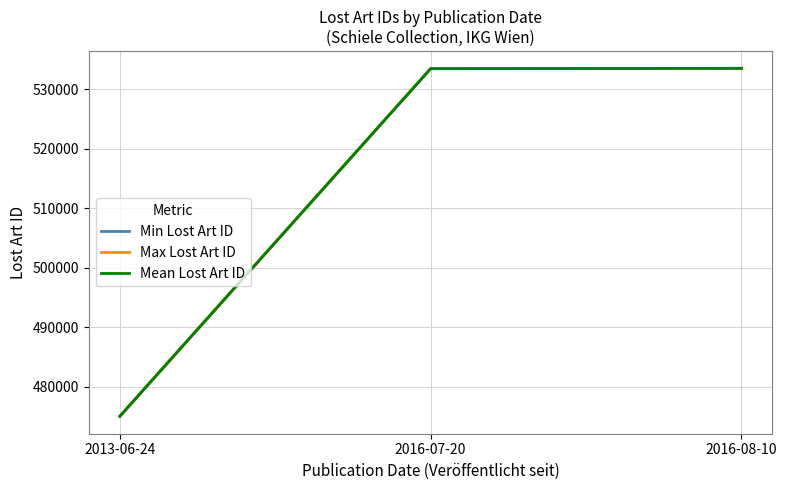

What is the difference between the Max Lost Art ID values at 2016-07-20 and 2013-06-24?

58372.0